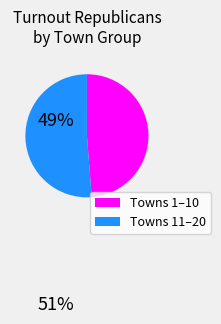

Is there any slice that represents more than half of the pie?

Yes